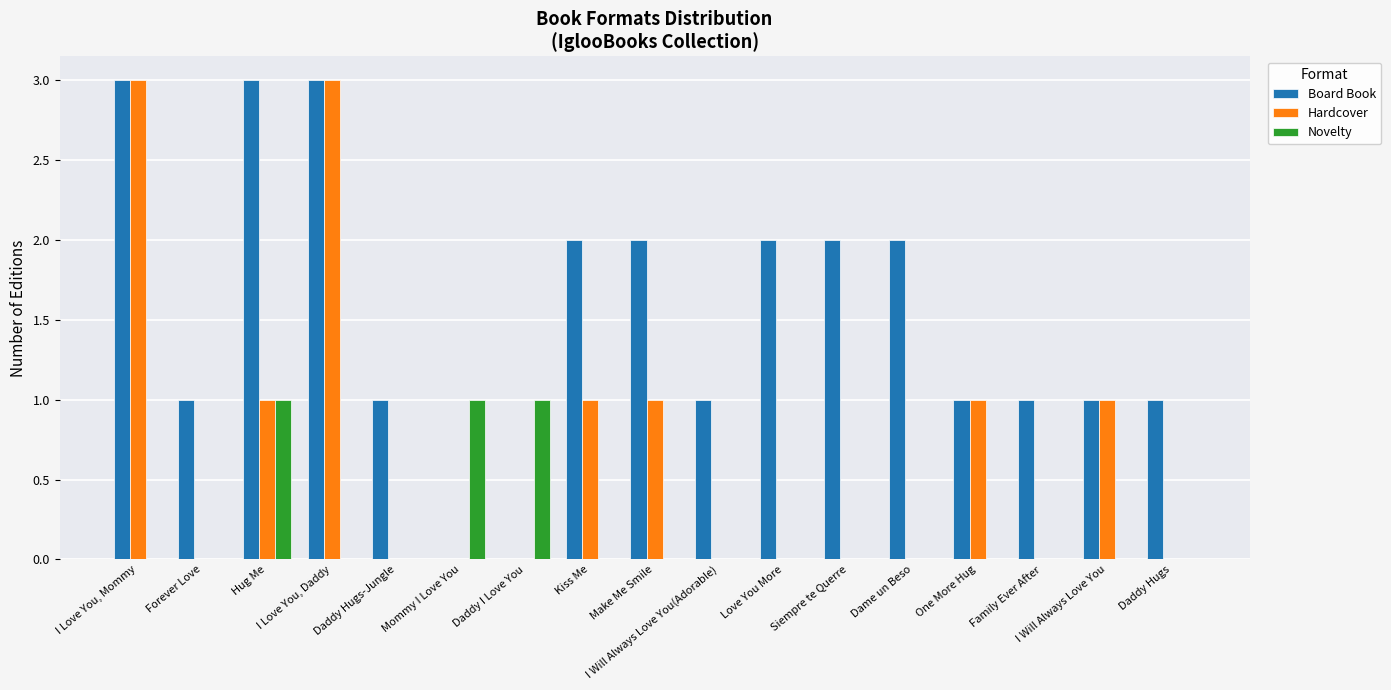

What are all the series names shown in the legend?

Board Book, Hardcover, Novelty